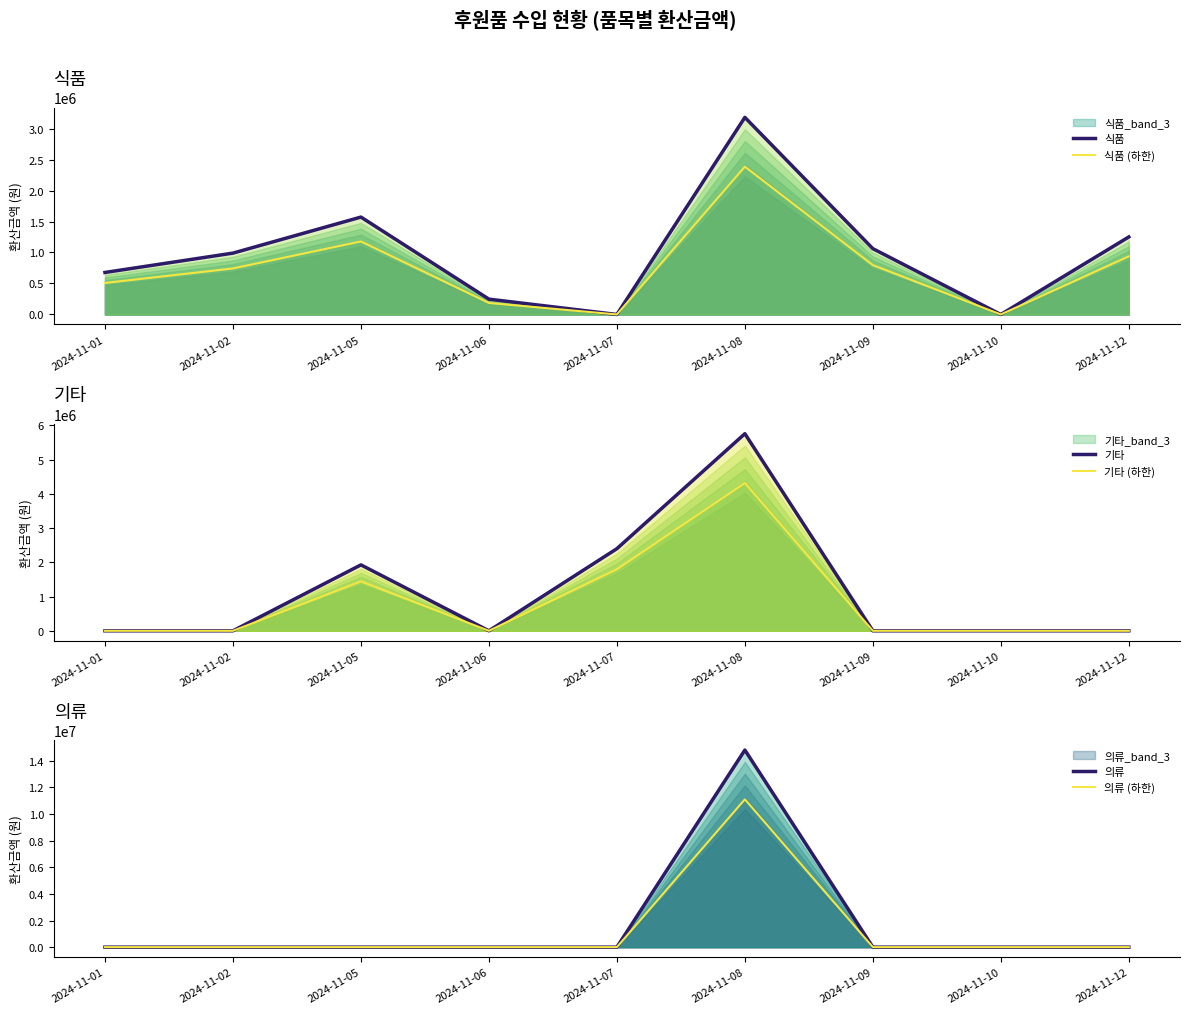

True or false: 기타 (하한) and 기타 intersect in this chart.

False